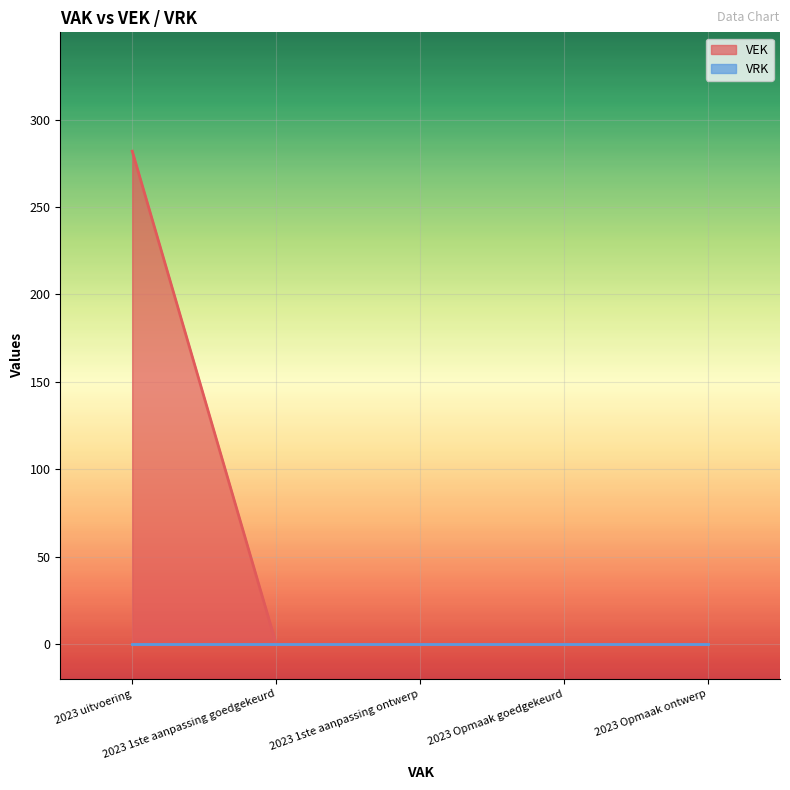

The chart shows a value of 141 at 2023 Opmaak ontwerp. True or false?

False